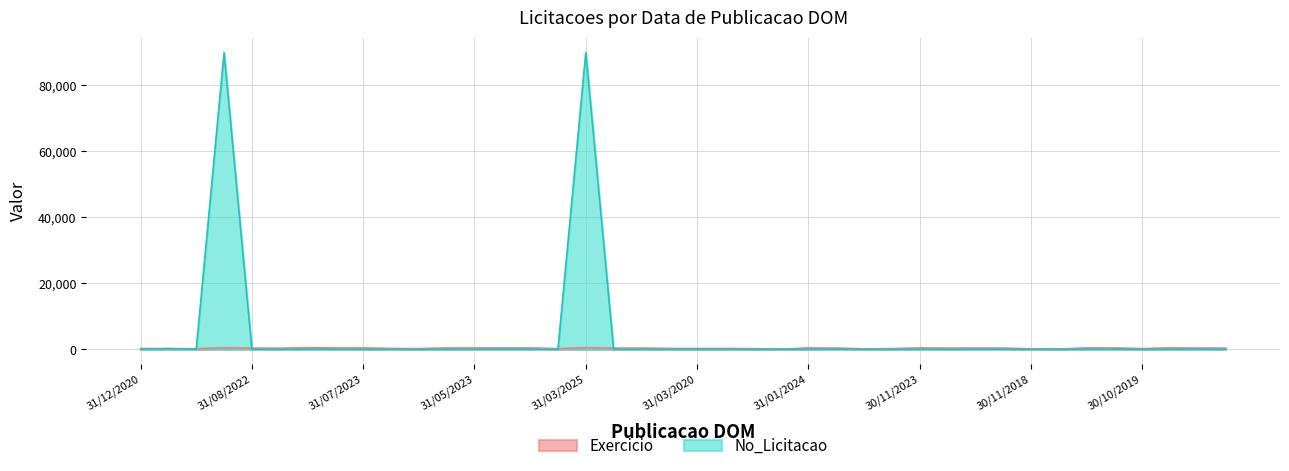

Which series has the largest range (max minus min)?

No_Licitacao